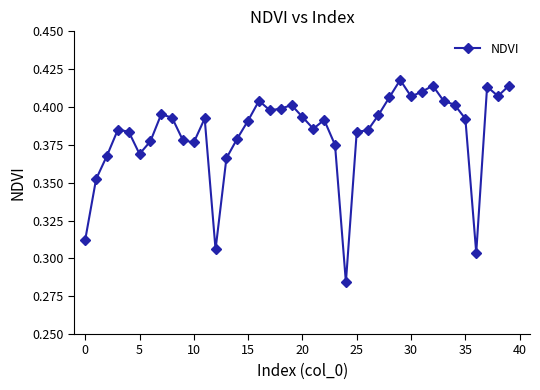

How many values are between 0 and 1?

40